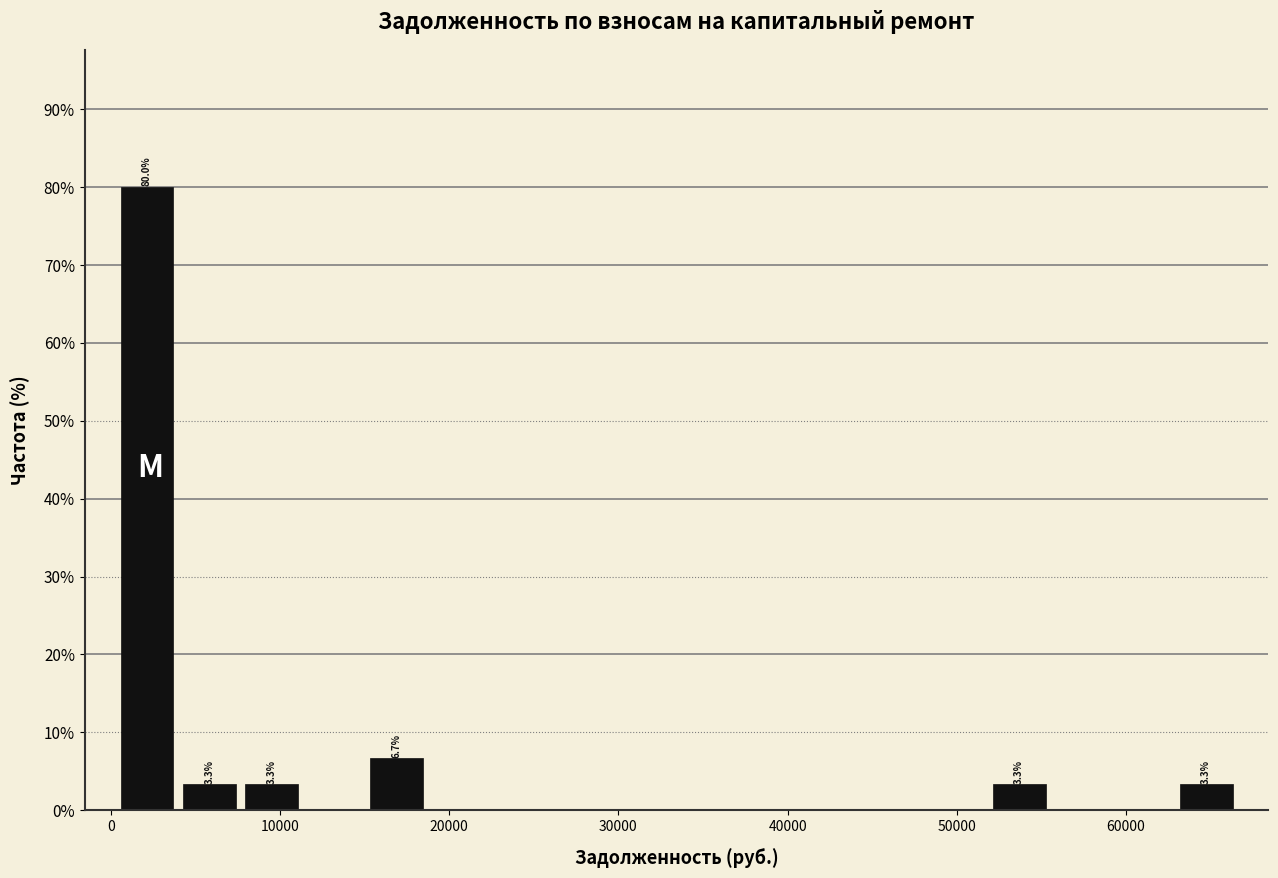

Read against the x-axis, roughly where is the centre of the tallest bar?

2000